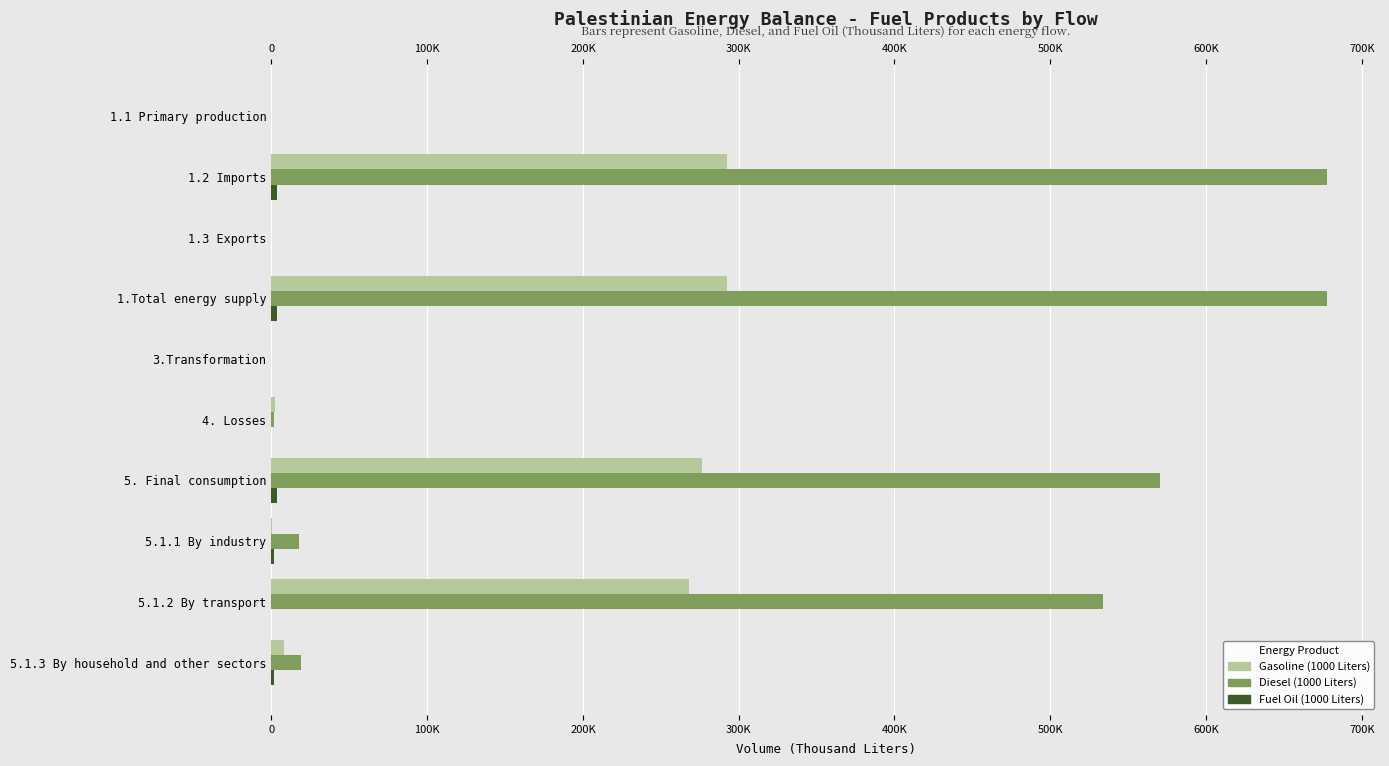

How many bars are there in total?

30